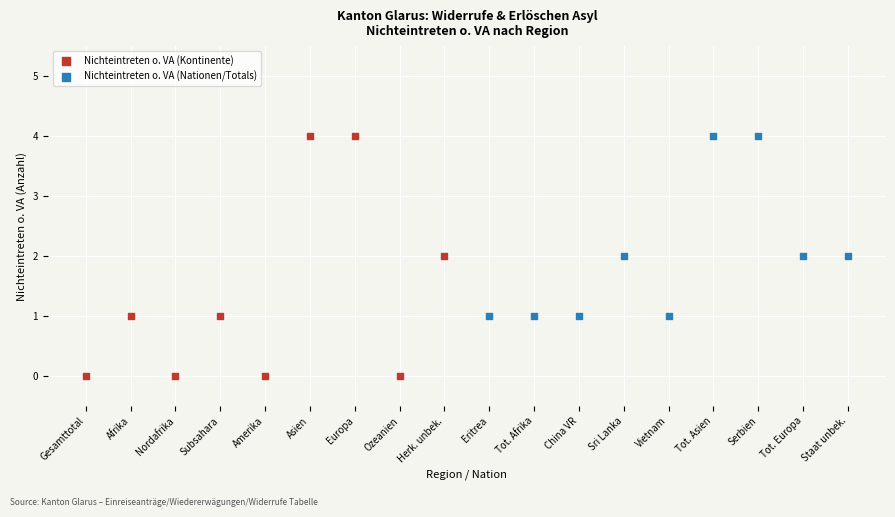

Which series has the largest Y range (max minus min)?

Nichteintreten o. VA (Kontinente)